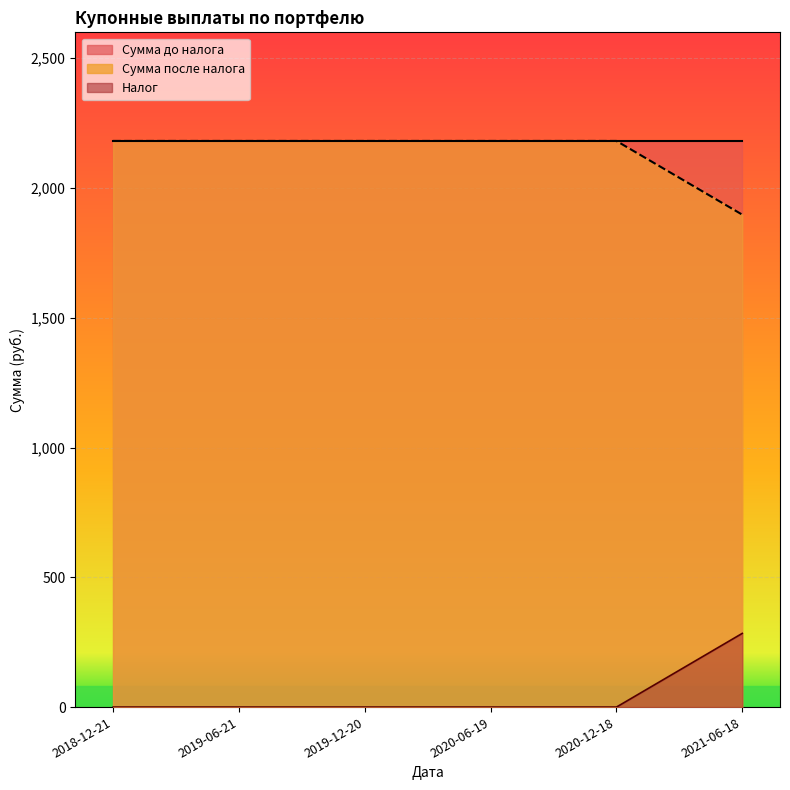

Is it true that the value at 2019-06-21 is 2181.5?

True